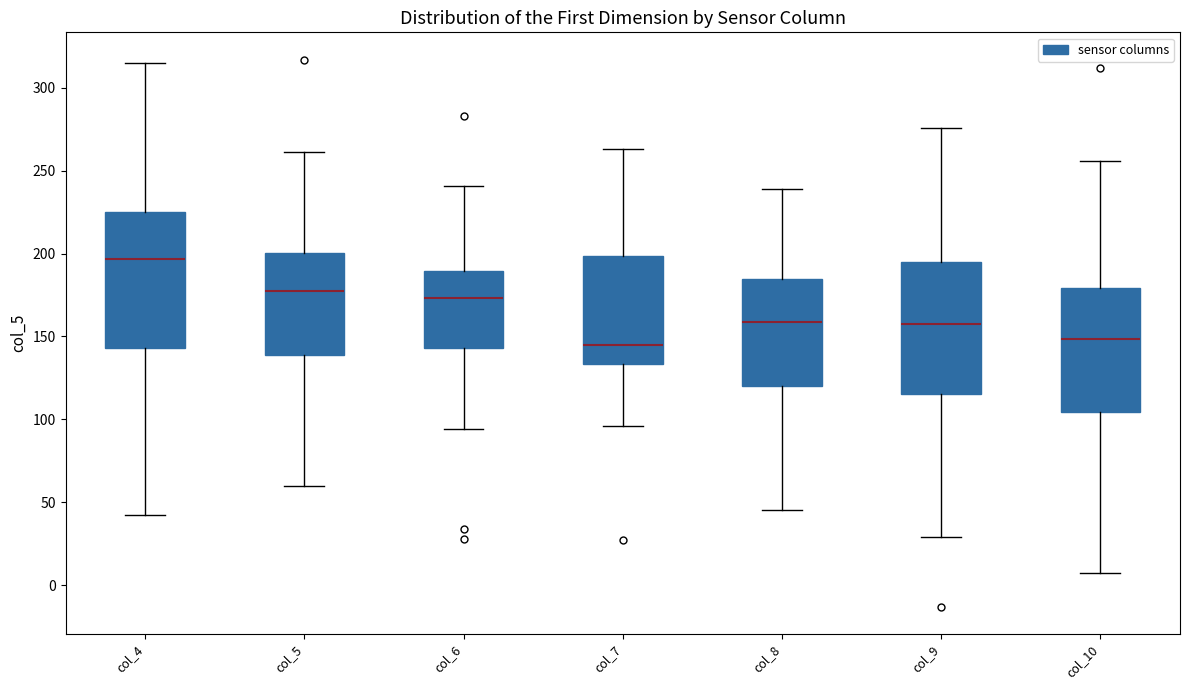

Reading left to right, transcribe this box plot: for each box, give where its median line is, the range the box spans, and where its two whiskers end, as read against the y-axis. The values are not printed on the chart, so give them approximately, as read against the axis.

col_4: median 195, box 145 to 225, whiskers 40 to 315
col_5: median 180, box 140 to 200, whiskers 60 to 260
col_6: median 175, box 145 to 190, whiskers 95 to 240
col_7: median 145, box 135 to 200, whiskers 95 to 265
col_8: median 160, box 120 to 185, whiskers 45 to 240
col_9: median 160, box 115 to 195, whiskers 30 to 275
col_10: median 150, box 105 to 180, whiskers 5 to 255